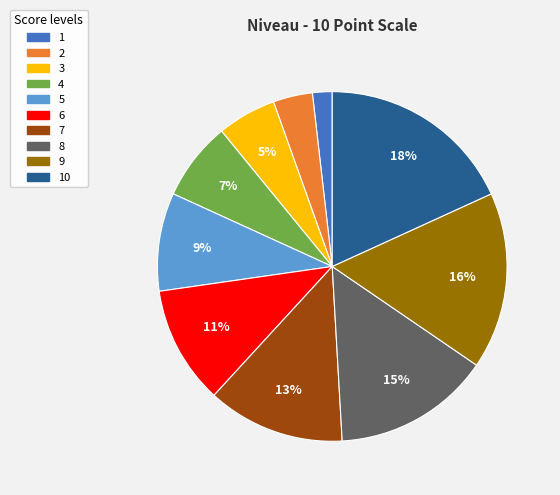

To the nearest percent, what is the average slice percentage?

10%